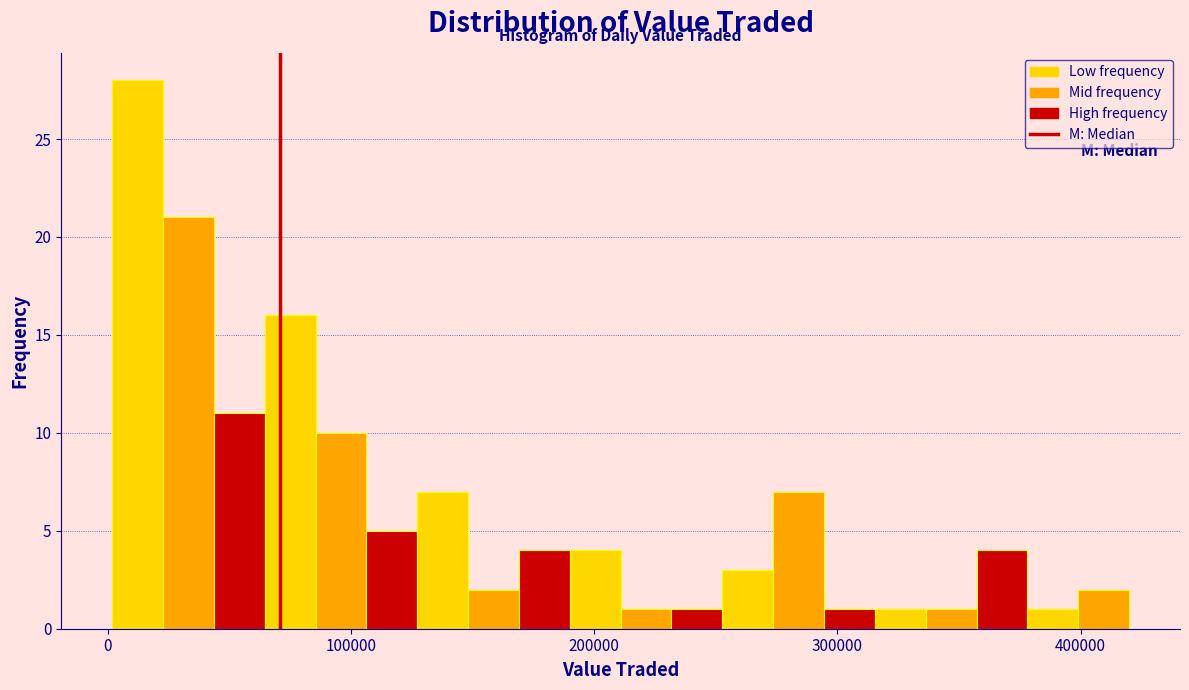

Around what value on the x-axis is the tallest bar? Give the approximate position of its centre, as read against the axis.

10000